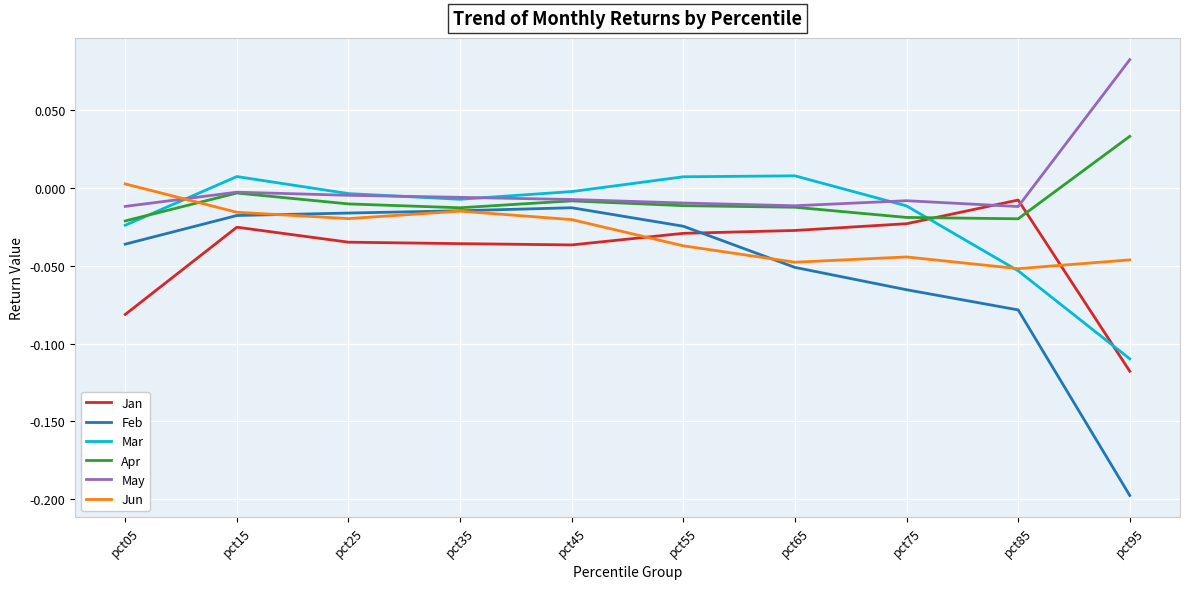

Rank the series by their average value, from lowest to highest.

Feb, Jan, Jun, Mar, Apr, May